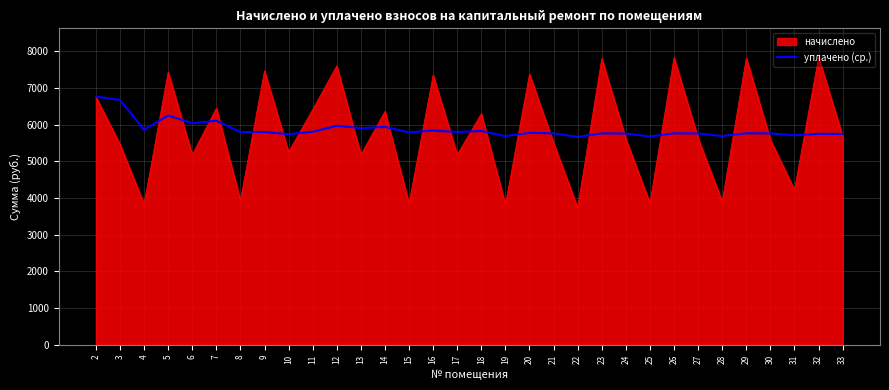

What value does the начислено series have at 3?

5464.8